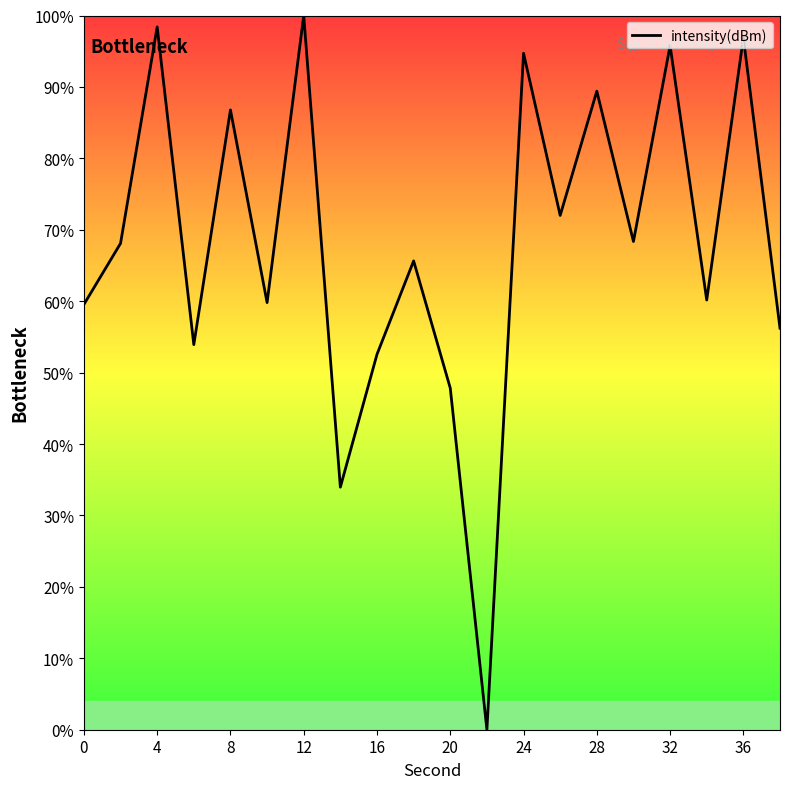

What is the difference between the maximum and minimum values?

100.0